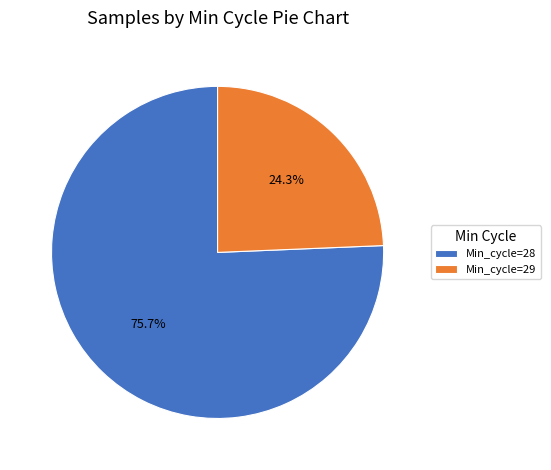

Rank the categories by value from highest to lowest.

Min_cycle=28, Min_cycle=29